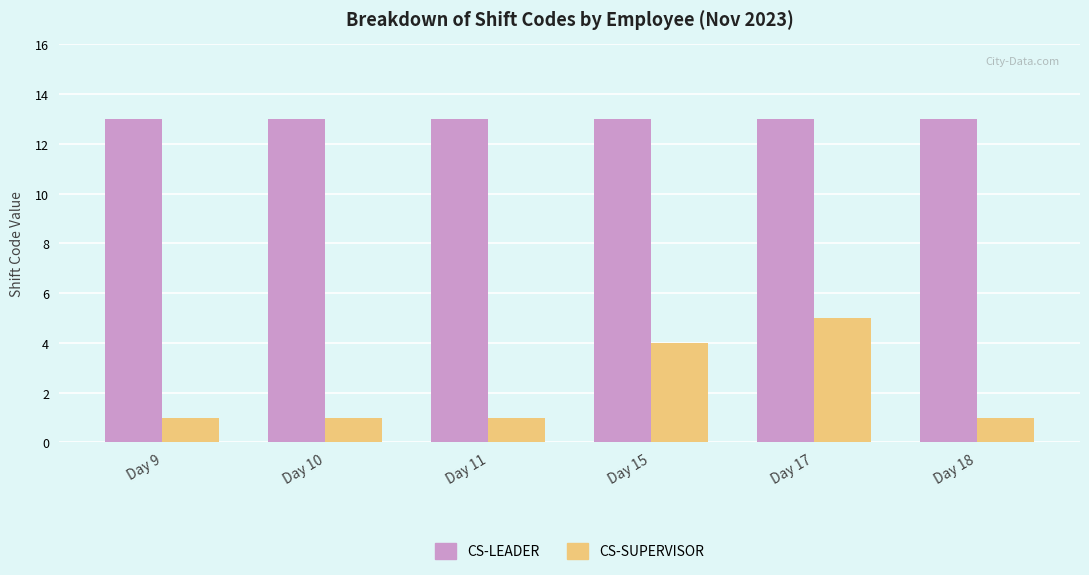

How many data points does each series have?

6